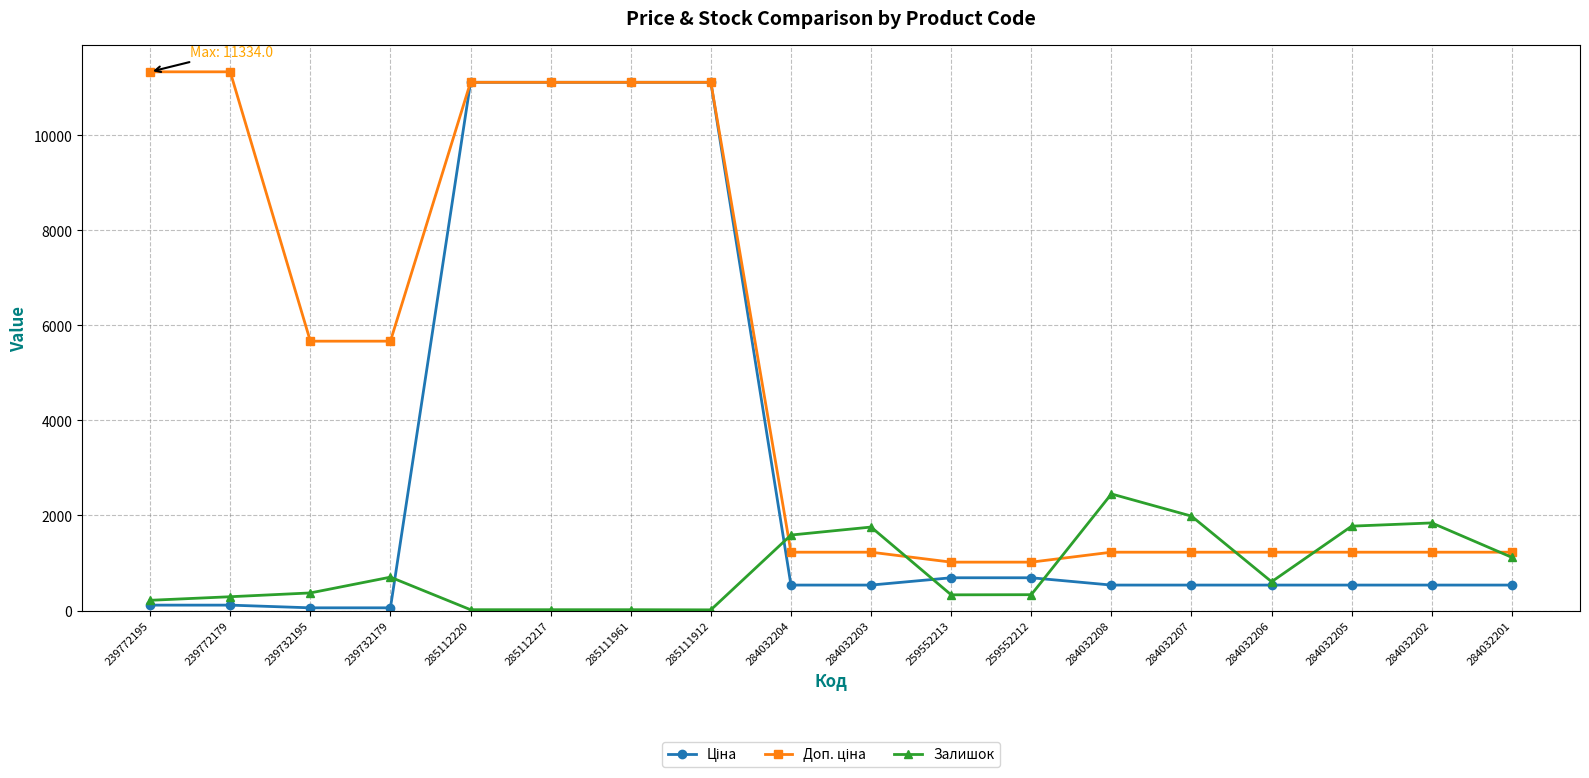

What is the spread (max minus min) of values at 284032206?

691.7